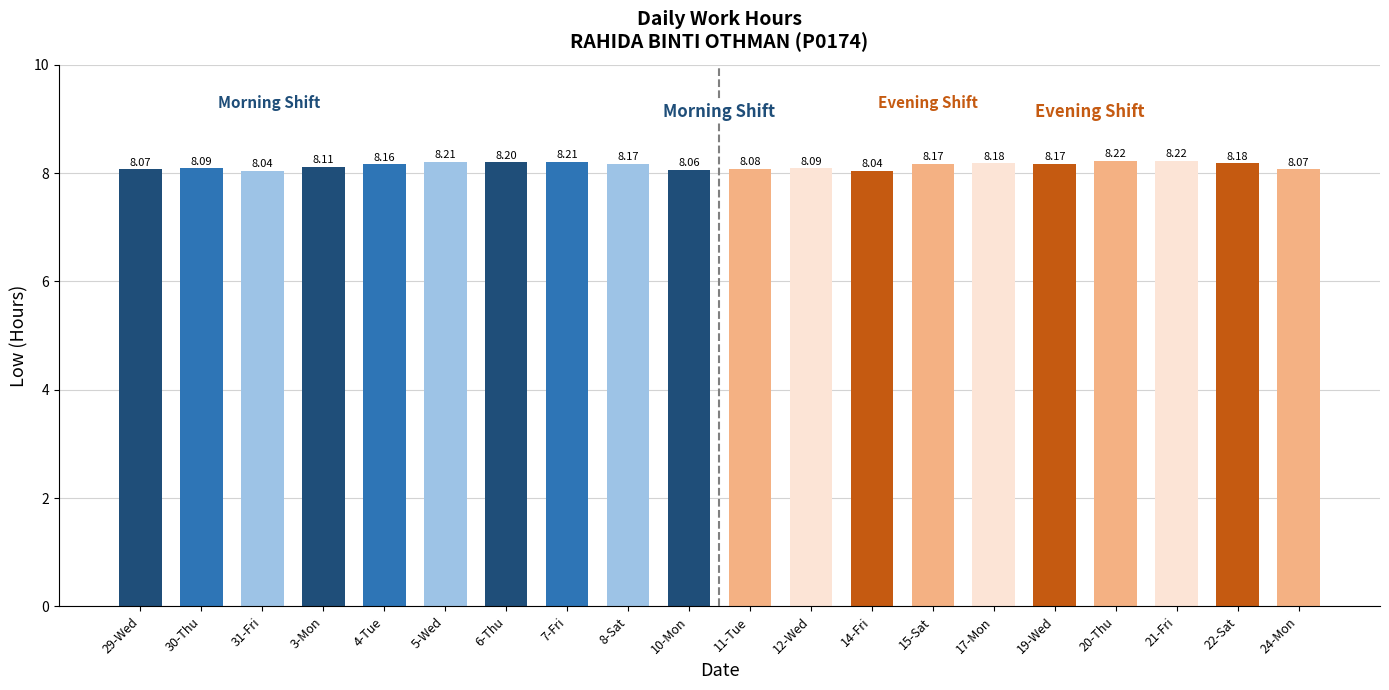

Which has a higher value, 21-Fri or 5-Wed?

21-Fri